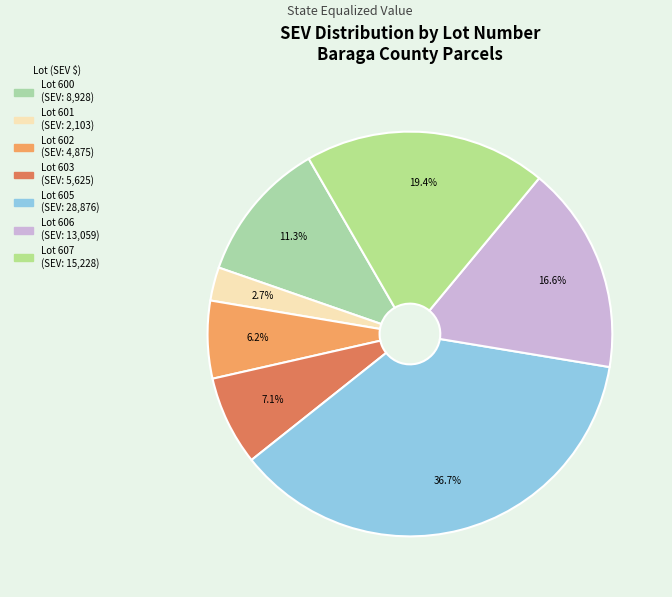

How many segments does this pie chart have?

7